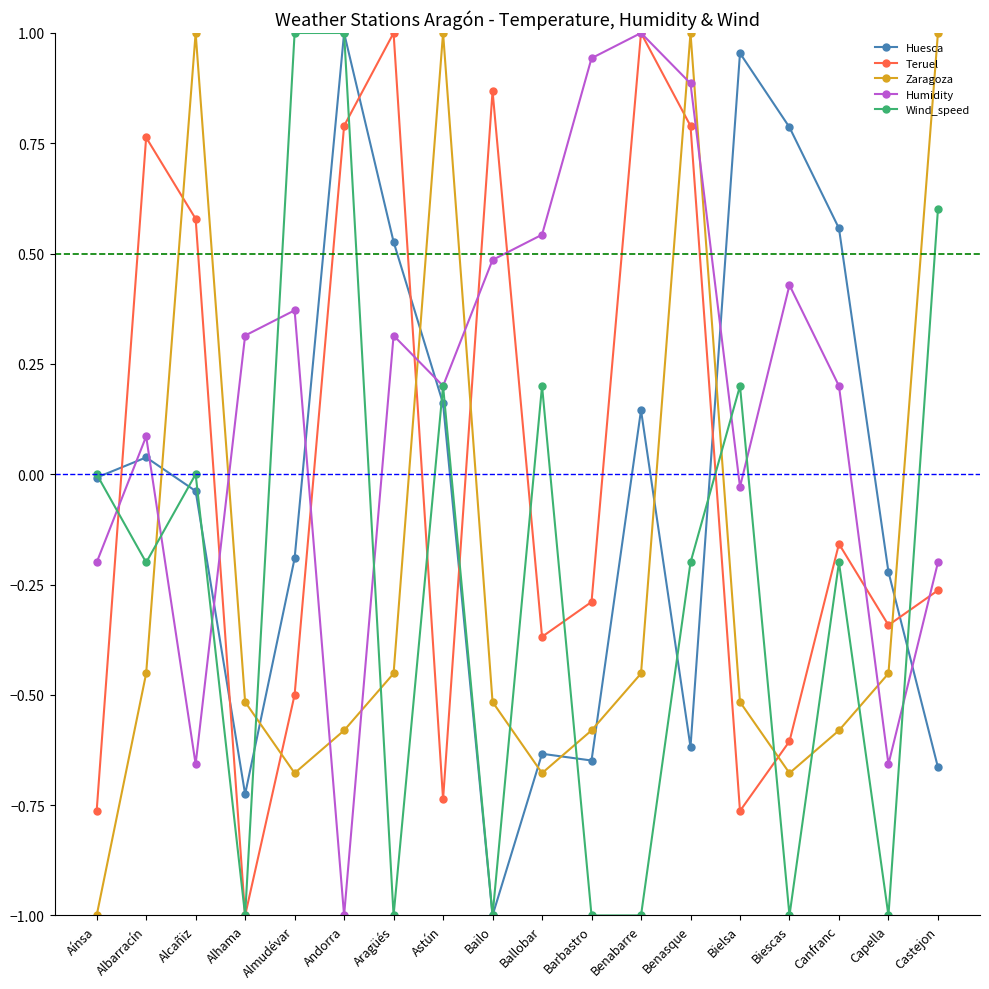

What are all the series names shown in the legend?

Huesca, Teruel, Zaragoza, Humidity, Wind_speed